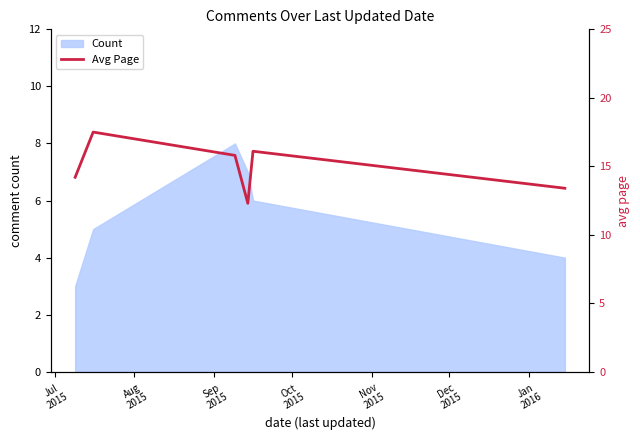

Does the chart display data point markers on the line(s)?

No